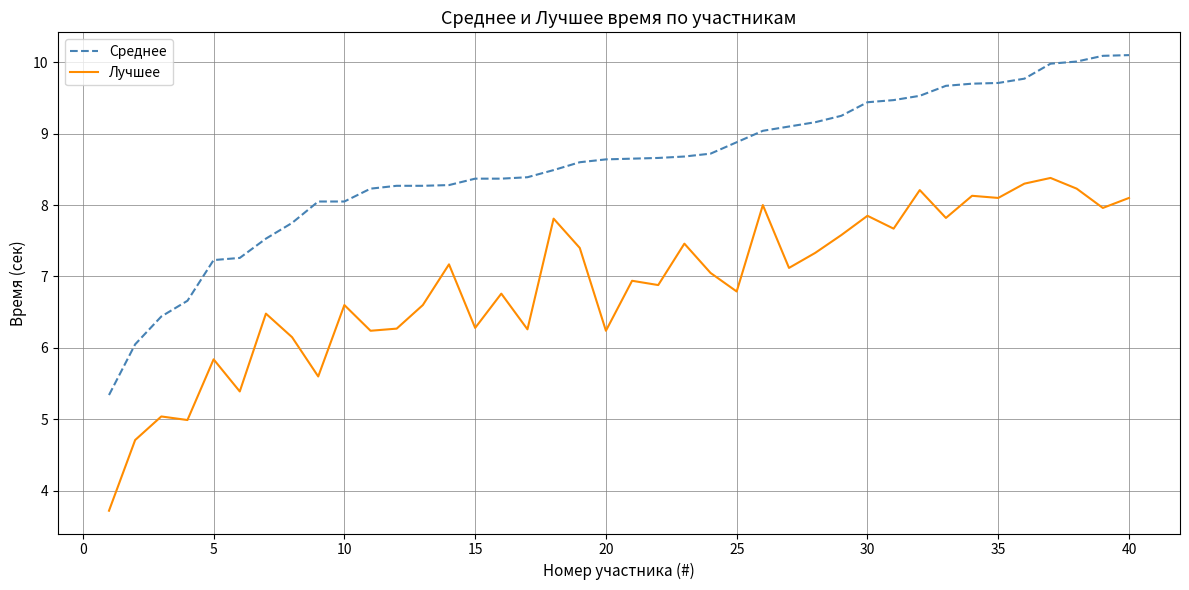

True or false: Лучшее and Среднее intersect in this chart.

False